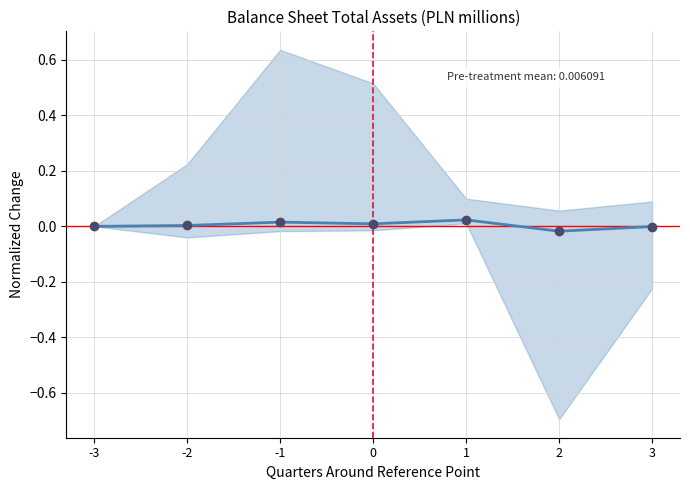

How many data points are less than 0?

2